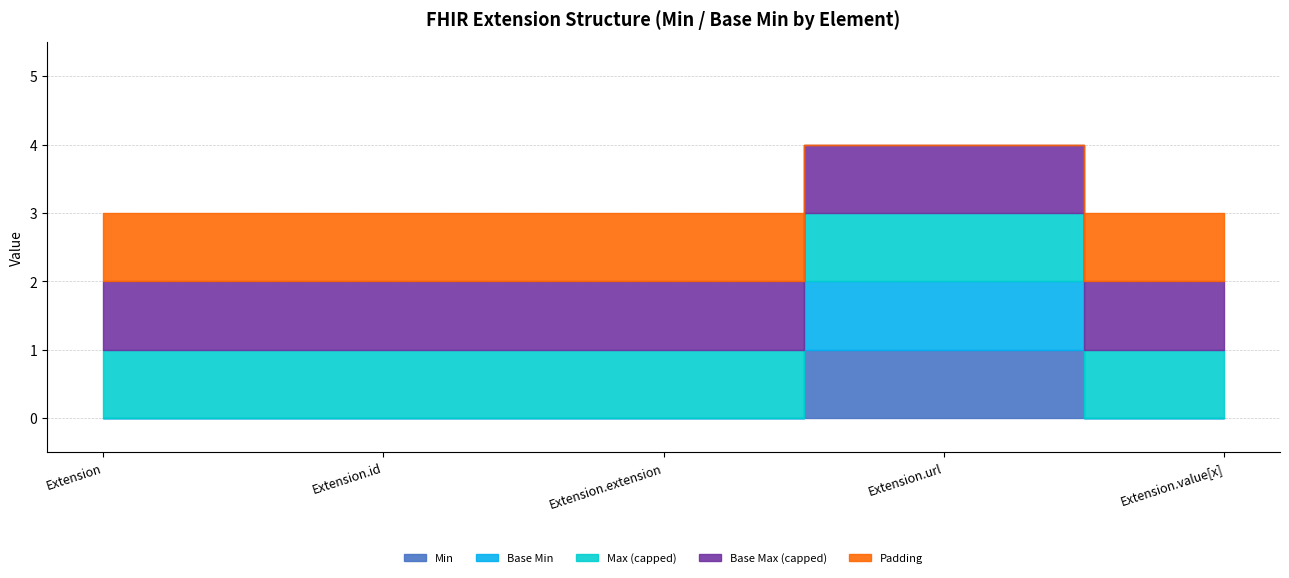

True or false: Extension.url and Extension cross at least once.

False